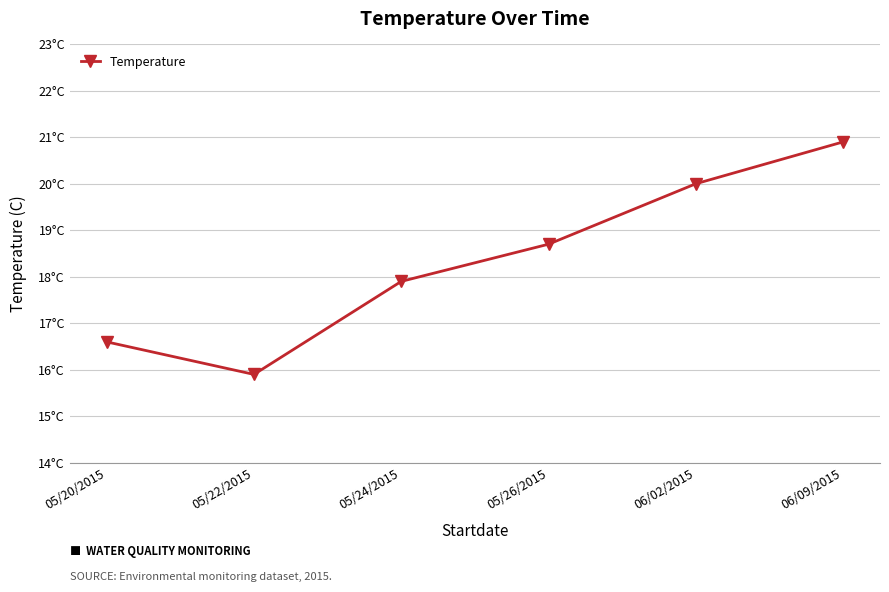

What is the sum of all values?

110.0